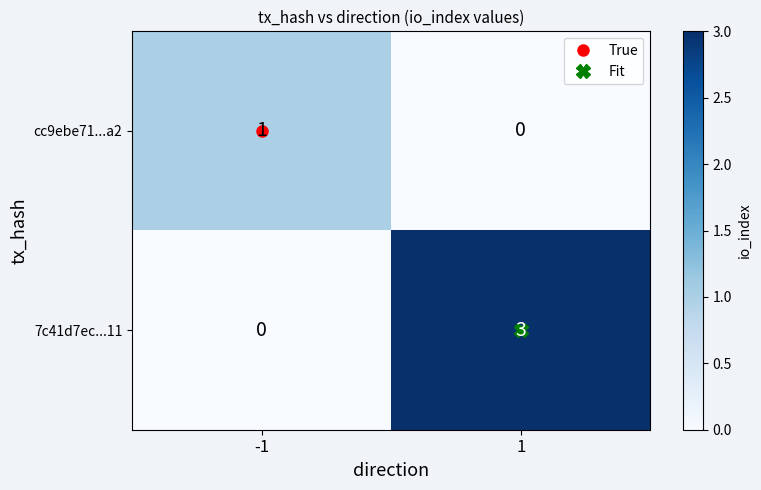

What is the difference between the 7c41d7ec...11 values at 1 and -1?

3